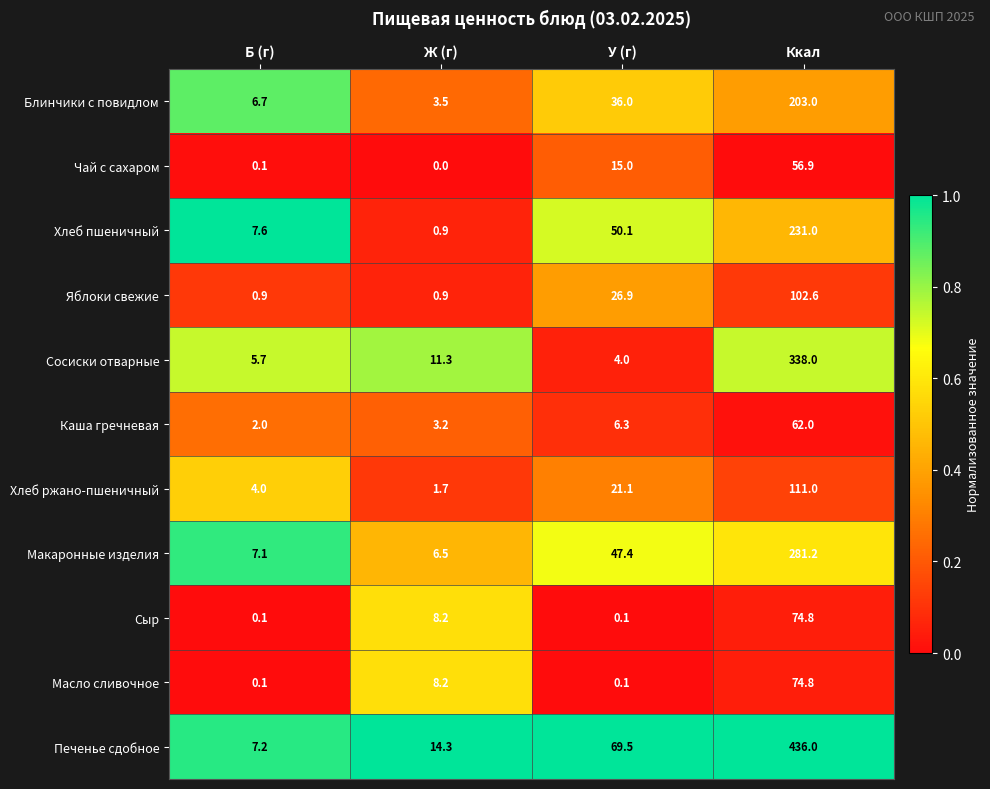

The Масло сливочное series shows 3.4 at Ж (г). True or false?

False